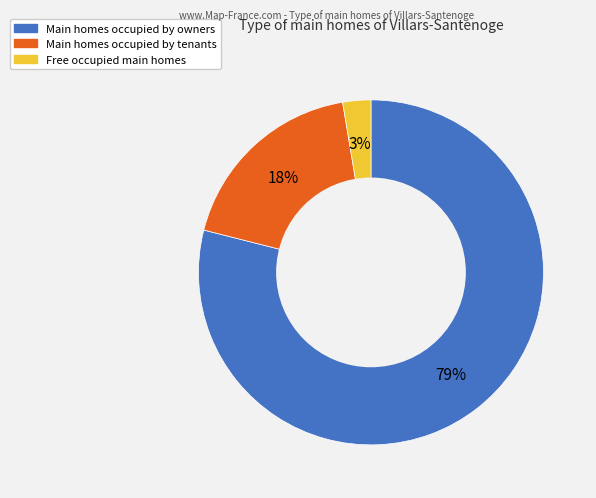

Is there any slice that represents more than half of the pie?

Yes